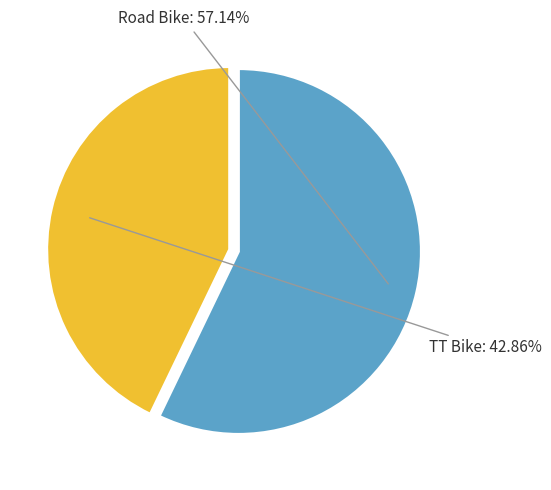

Rank the categories by value from highest to lowest.

Road Bike, TT Bike